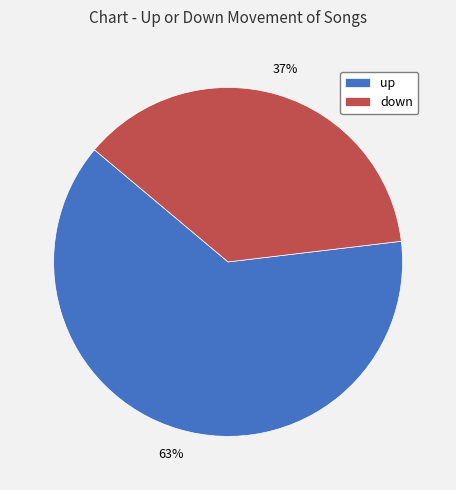

To the nearest percent, what portion does down represent?

37%